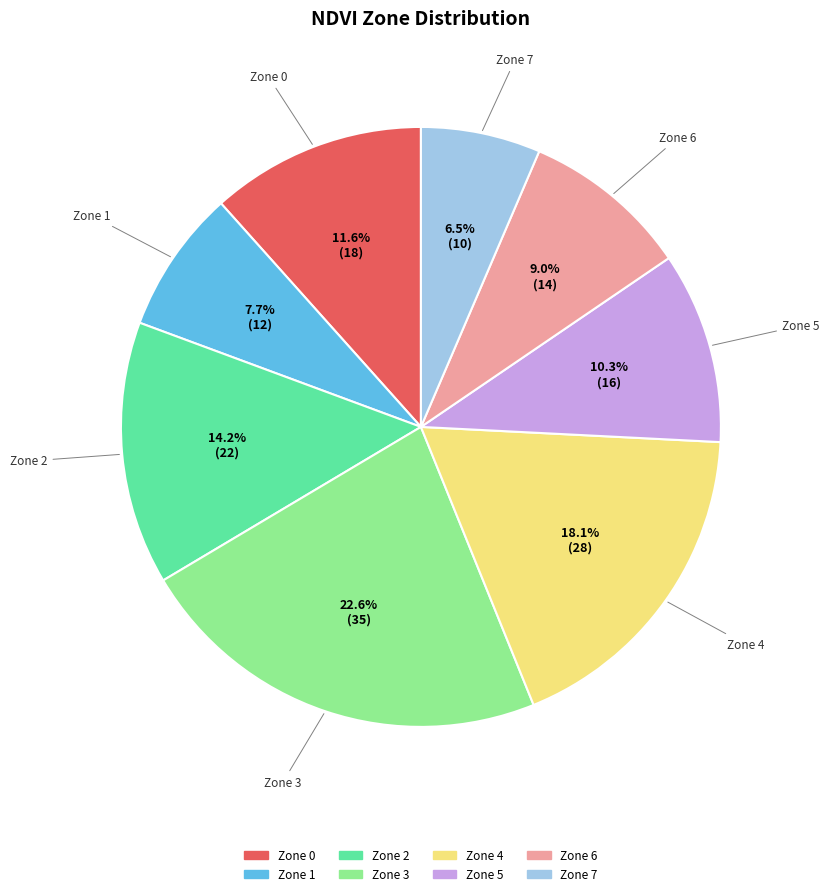

What percentage is the Zone 3 slice, to the nearest percent?

23%